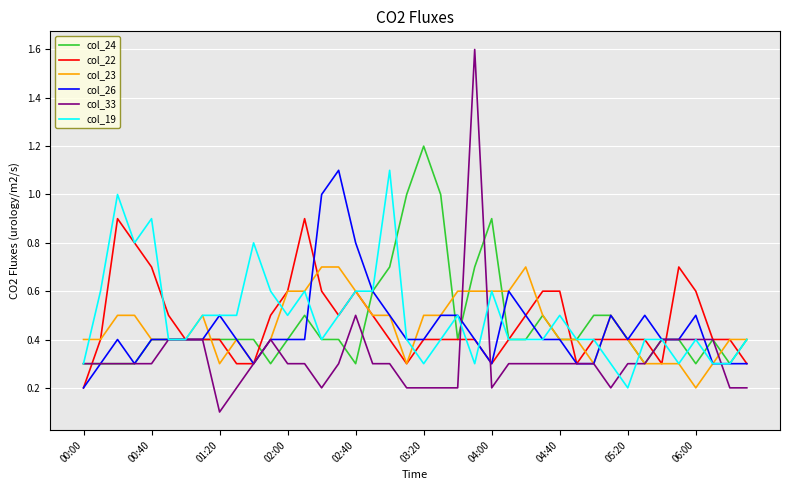

Which series has the largest range (max minus min)?

col_33